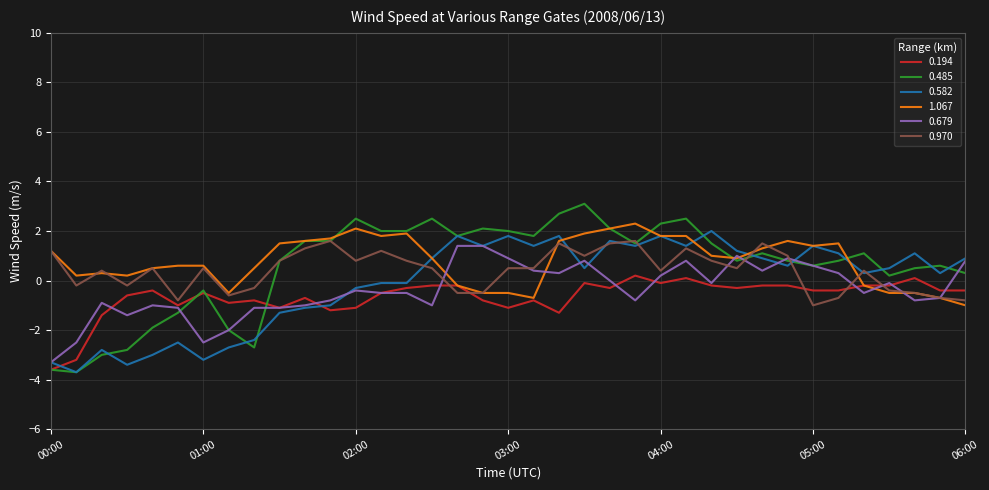

At how many categories does at least one series exceed 0?

36